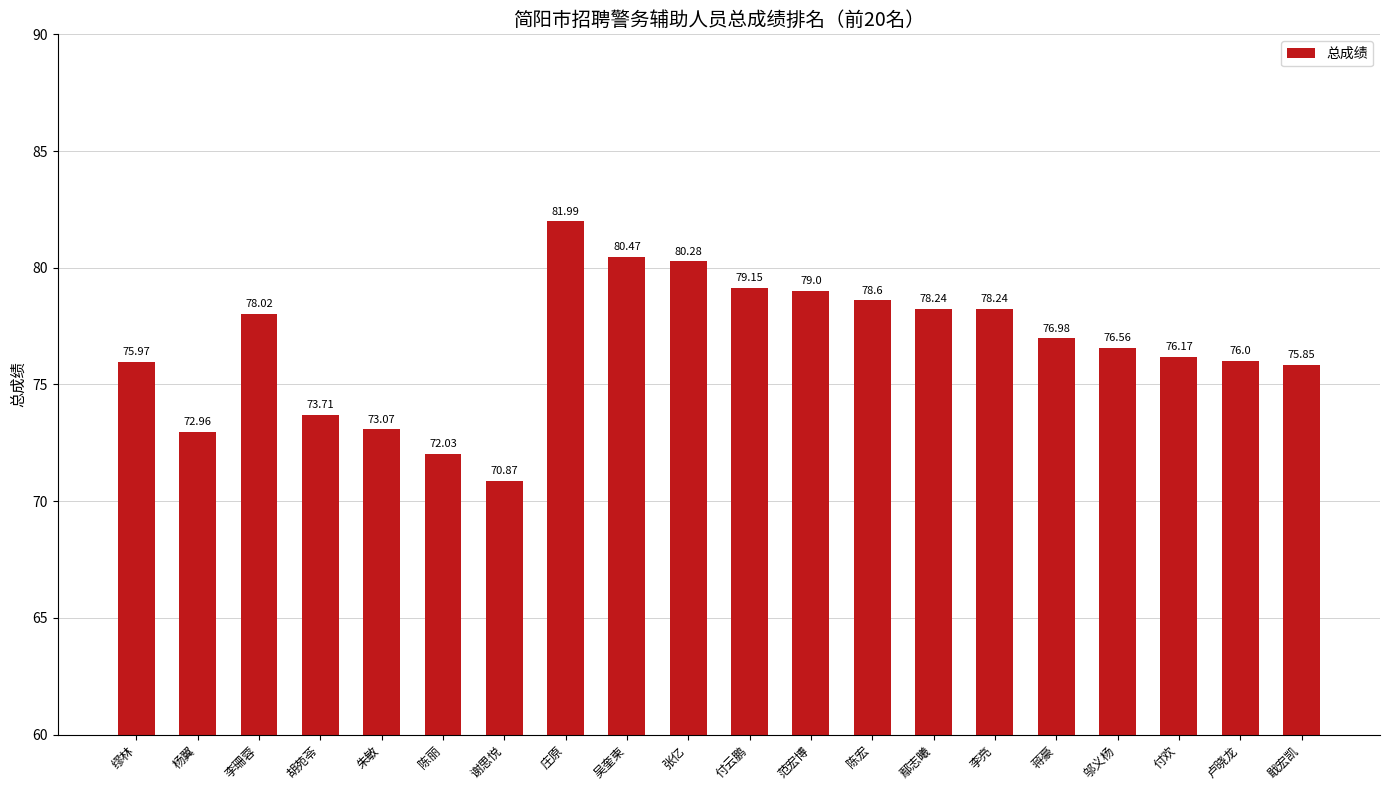

At which label does the data first exceed 76?

李珊蓉